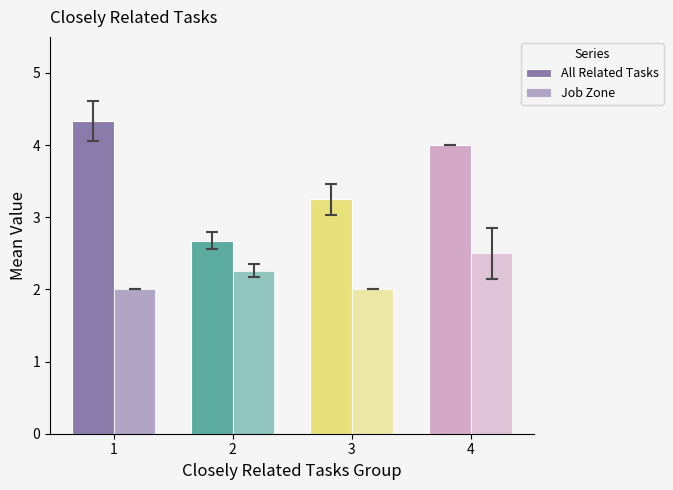

What is the total value across all series at 1?

6.3